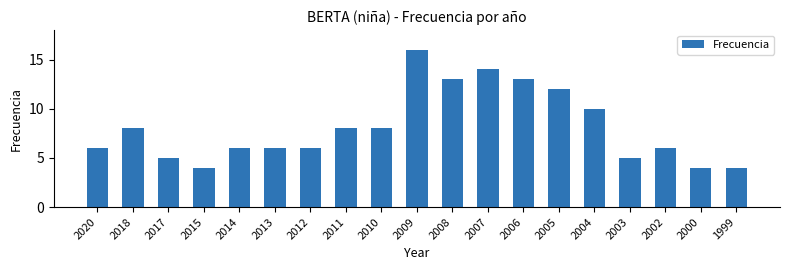

True or false: the data shows 6 at 2000.

False